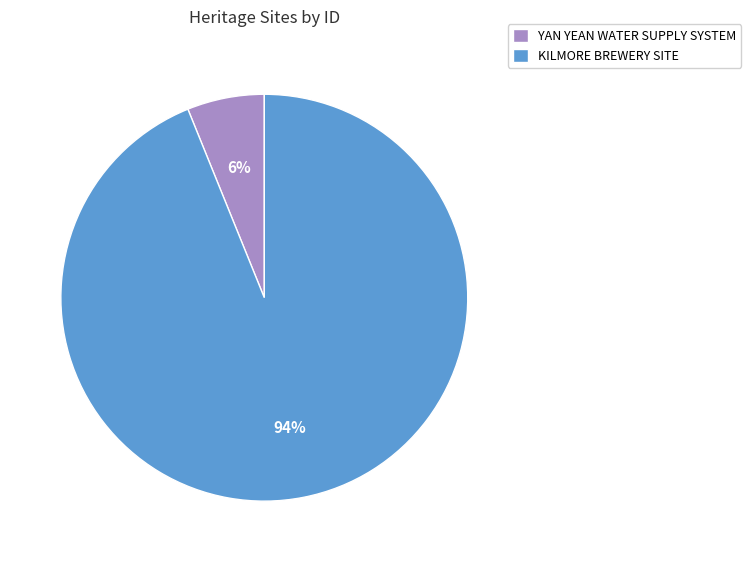

The YAN YEAN WATER SUPPLY SYSTEM slice represents 6% of the pie. True or false?

True